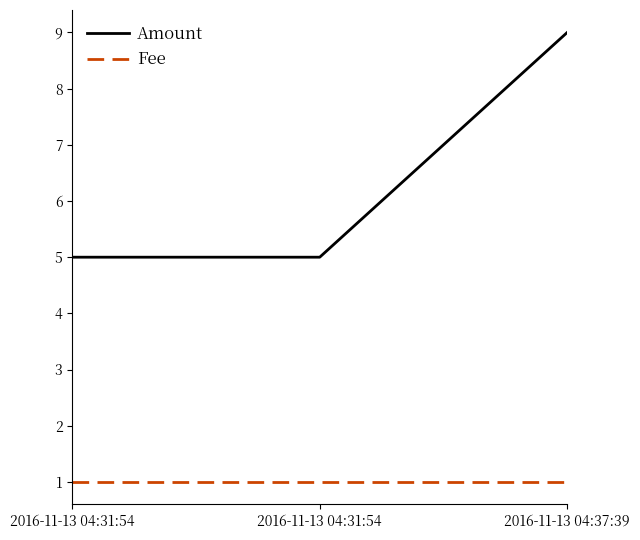

How many Amount values are between 5 and 9?

3